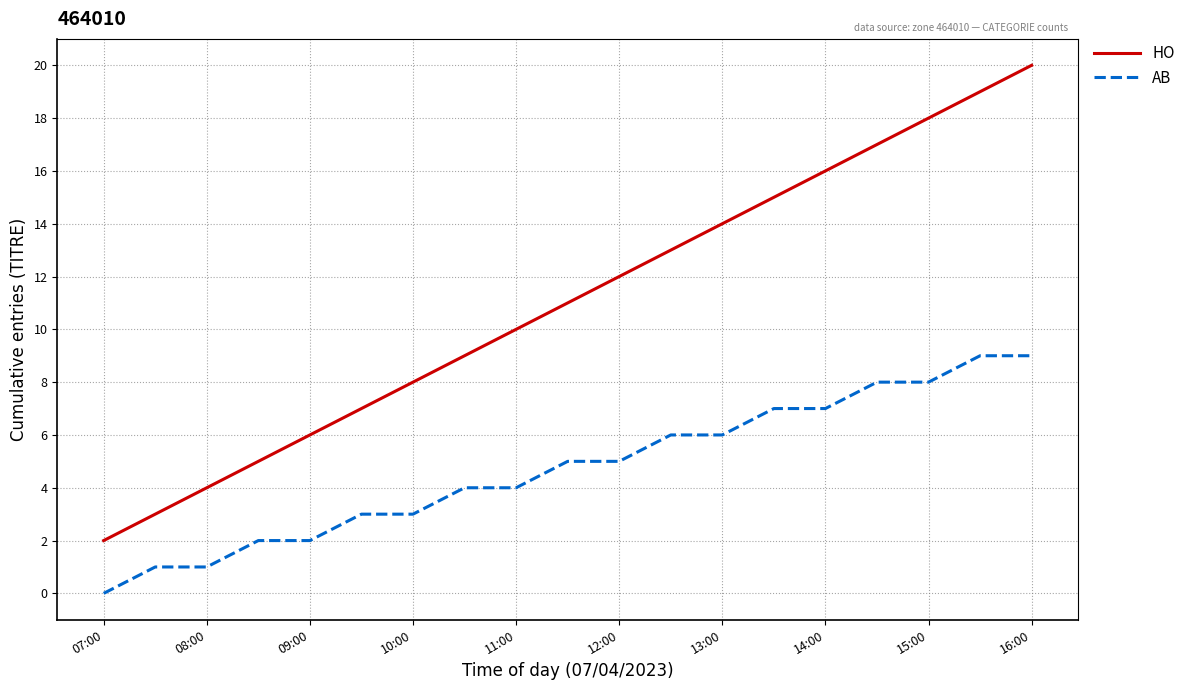

List the series in order of their overall mean, lowest first.

AB, HO